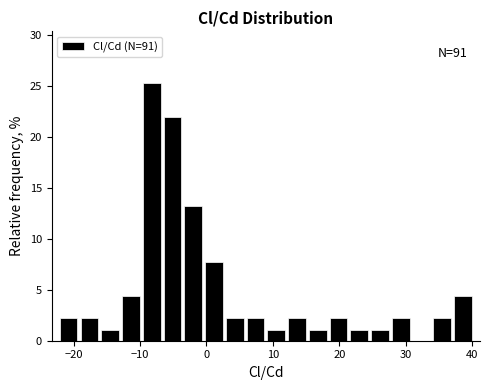

Read against the x-axis, roughly where is the centre of the tallest bar?

-8